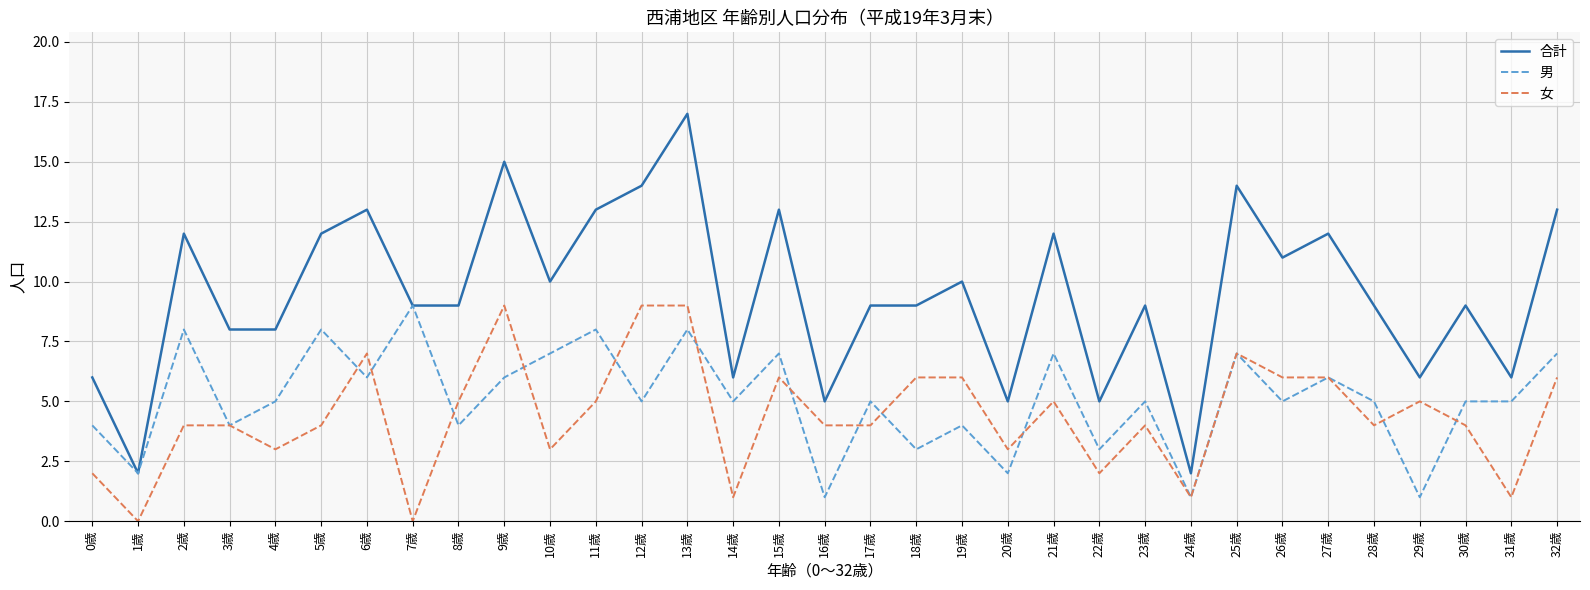

Between 21歳 and 30歳, which series saw the biggest shift?

合計